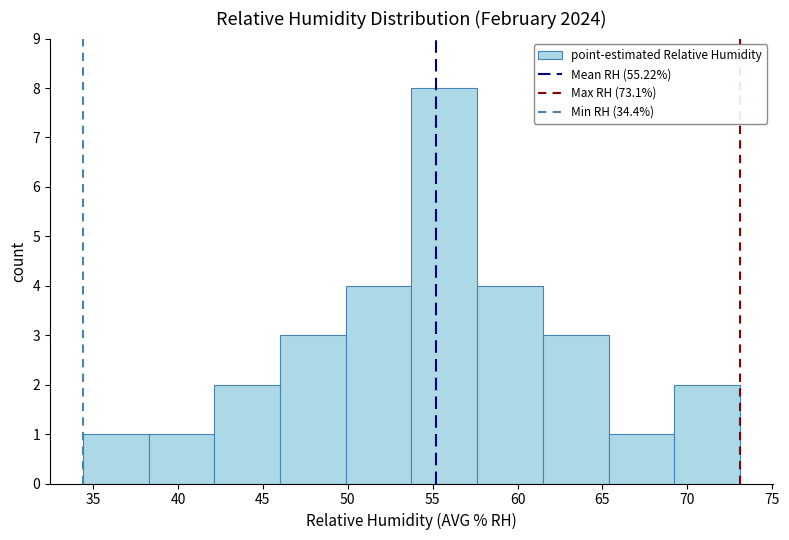

Which range on the x-axis has the tallest bar?

54.0 to 57.5